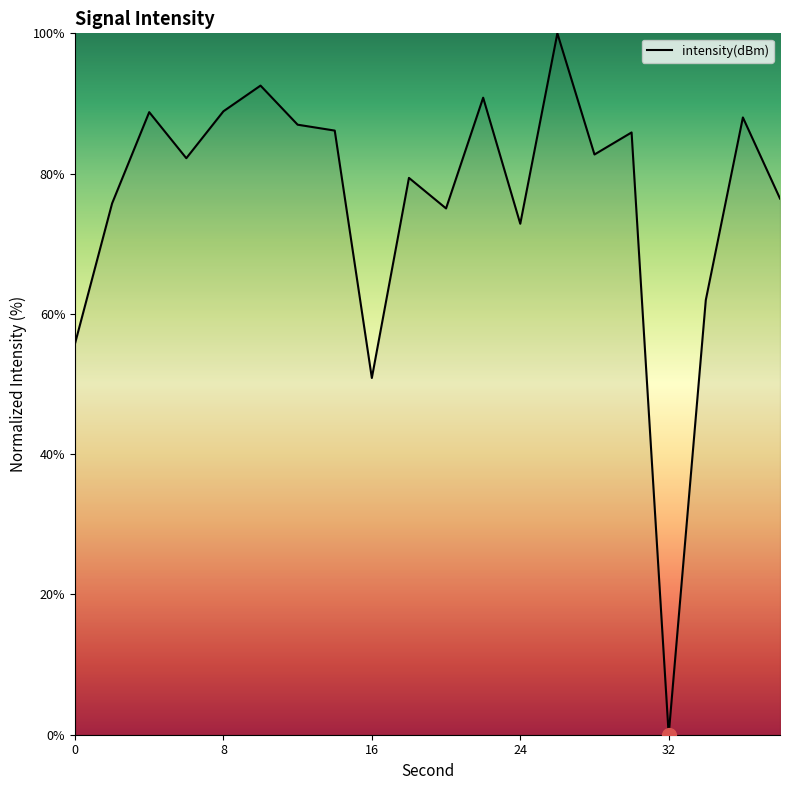

What is the greatest value displayed?

100.0